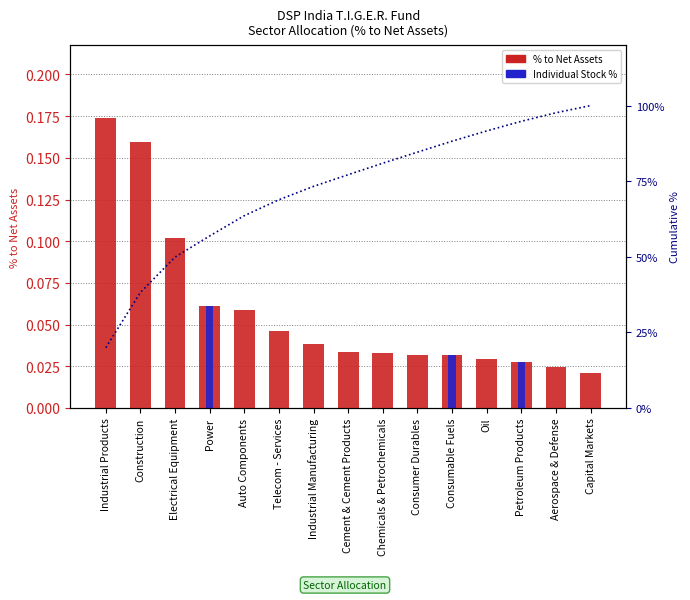

What is the average value of the % to Net Assets series?

0.1